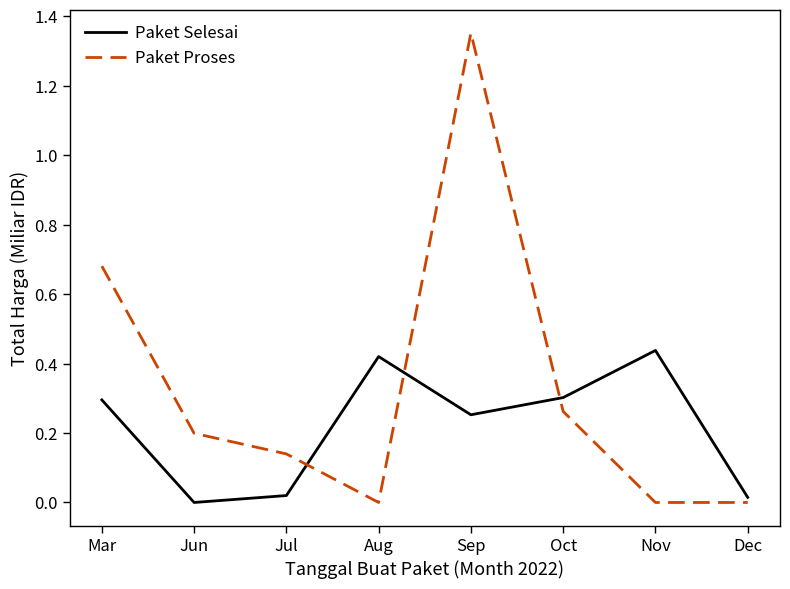

Between Jun and Sep, which series saw the biggest shift?

Paket Proses